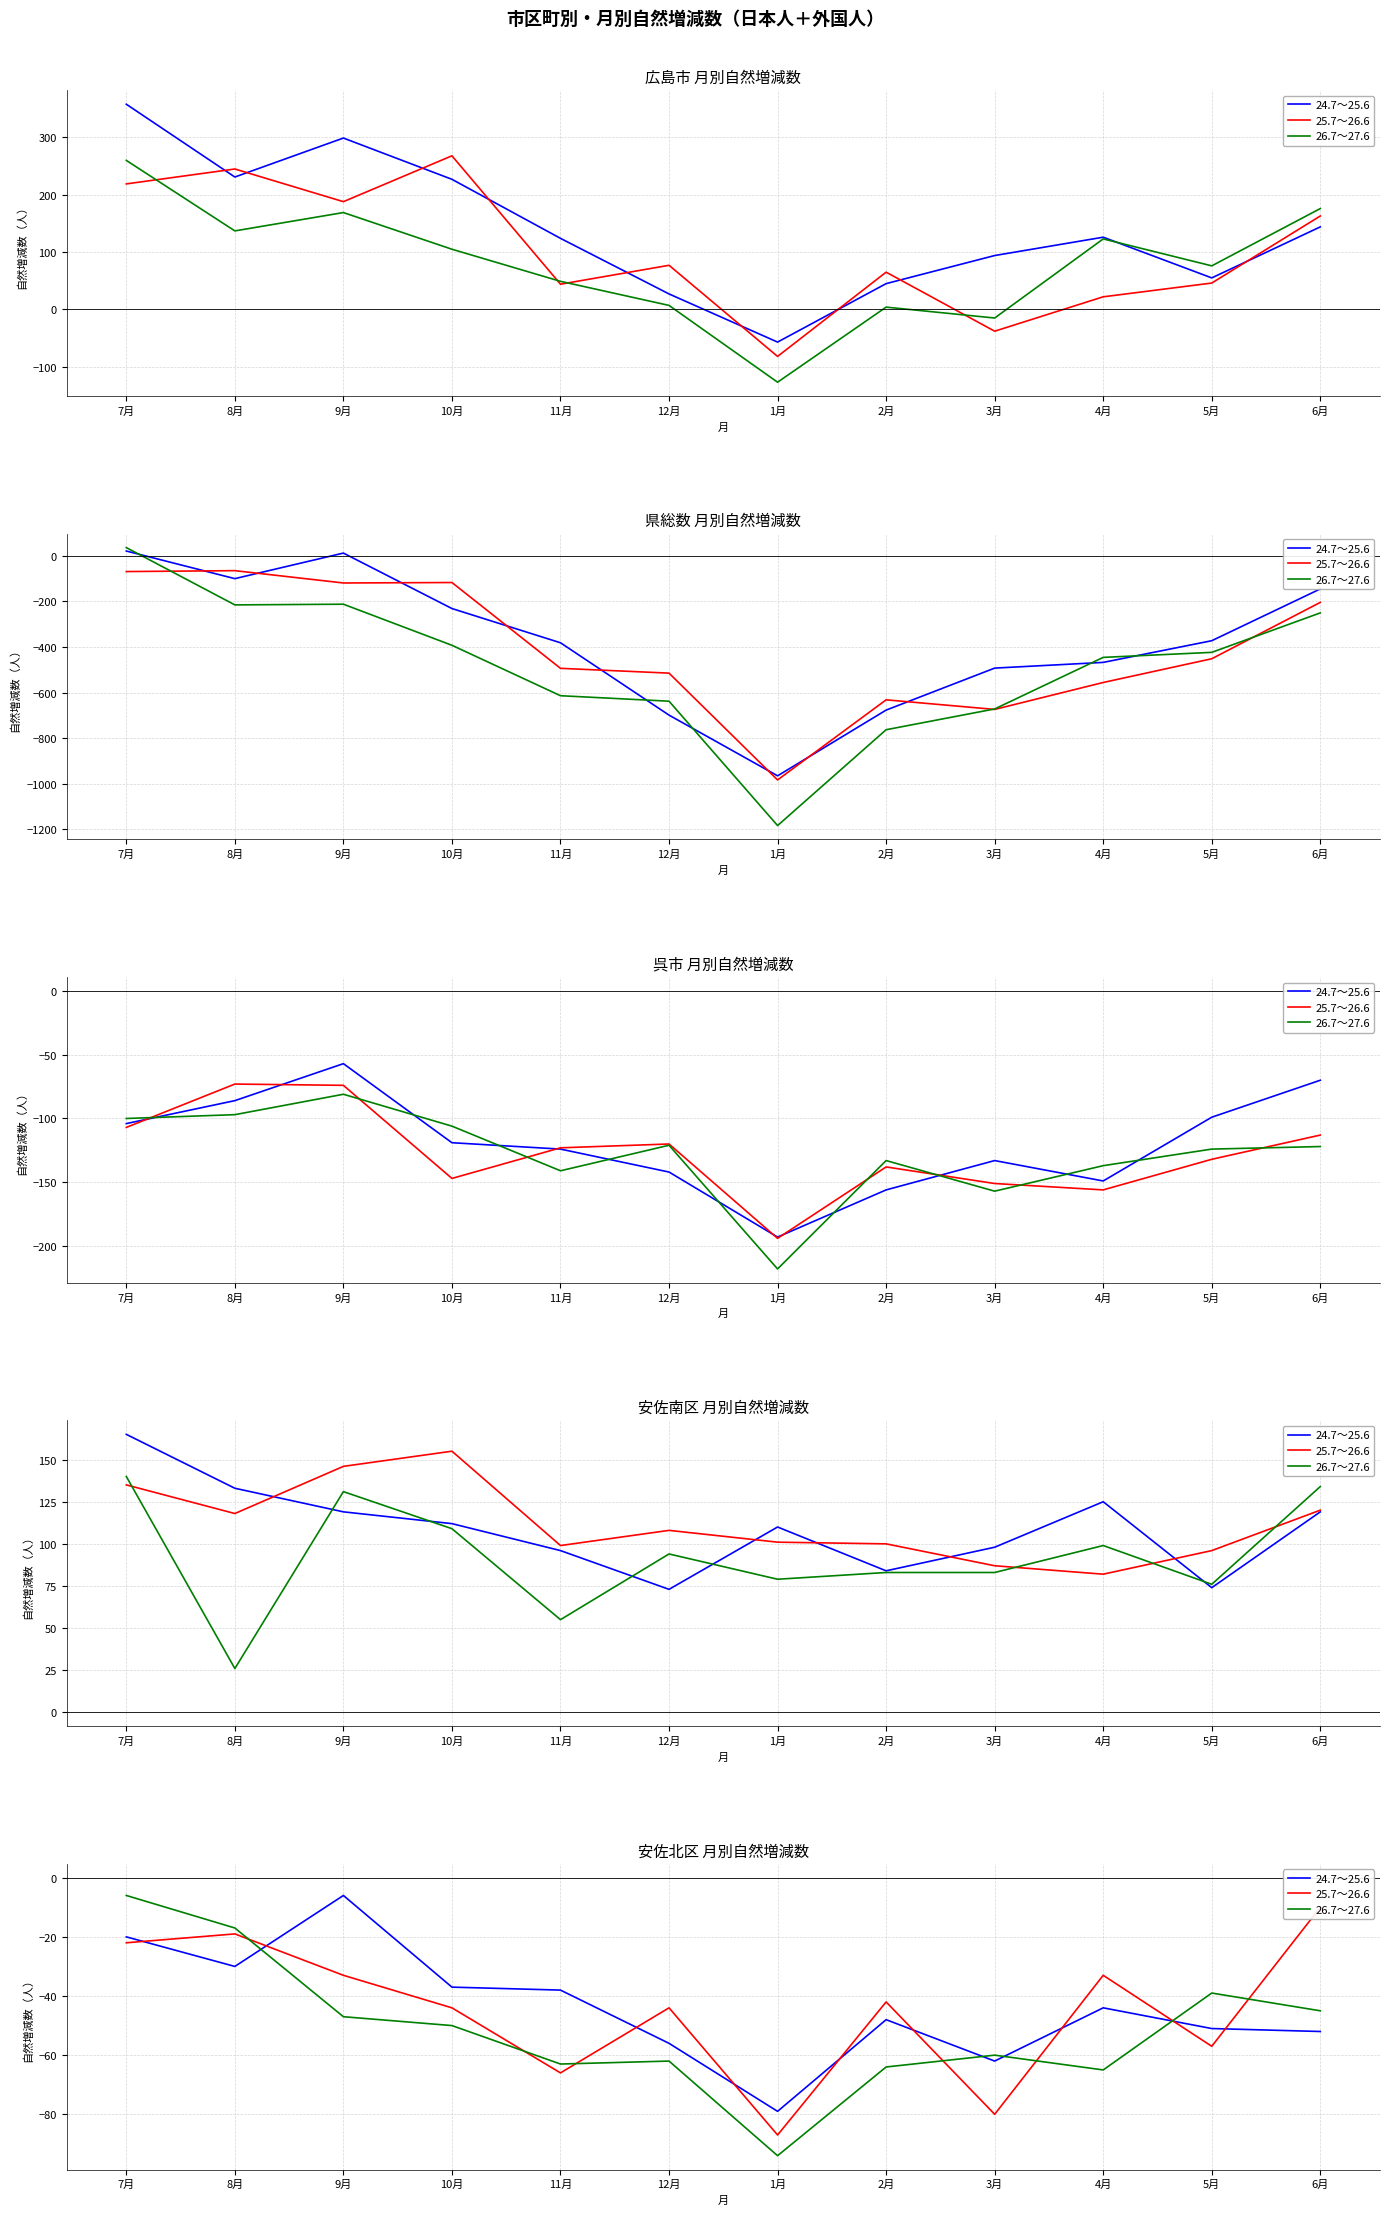

What is the label of the 12th point from the right?

7月